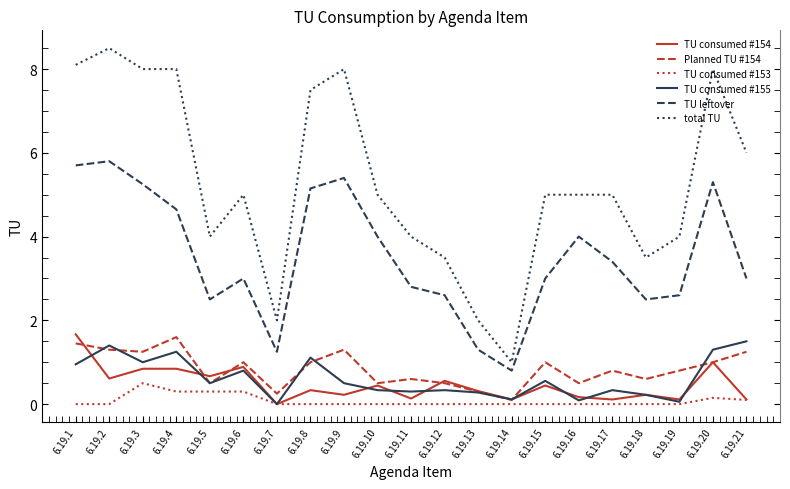

Where does the TU leftover series first go above 3?

6.19.1